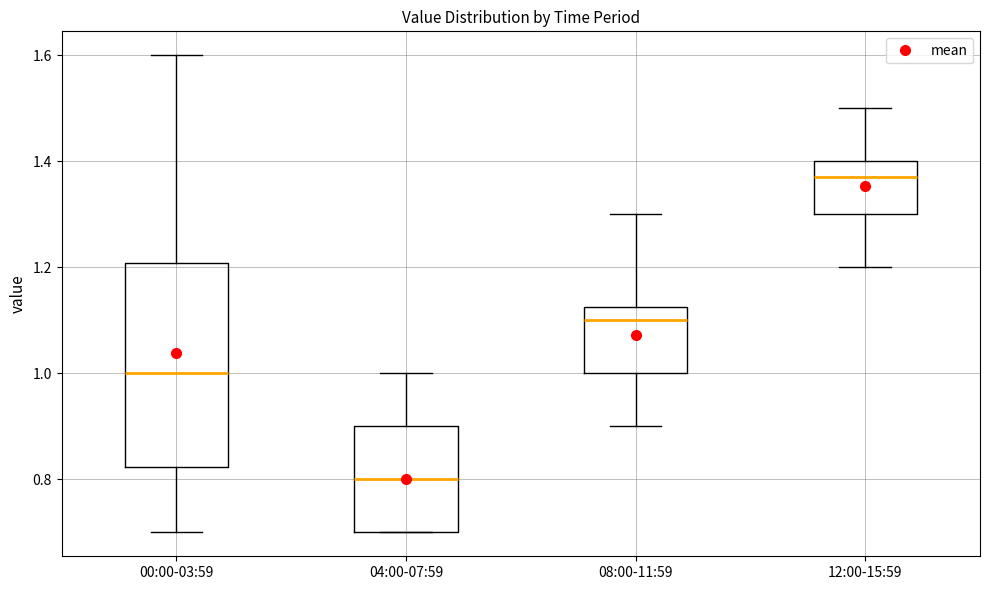

Reading left to right, read every box against the y-axis: the position of its median line, the range the box covers, and the ends of its whiskers. The values are not printed on the chart, so give them approximately, as read against the axis.

00:00-03:59: median 1.00, box 0.82 to 1.20, whiskers 0.70 to 1.60
04:00-07:59: median 0.80, box 0.70 to 0.90, whiskers 0.70 to 1.00
08:00-11:59: median 1.10, box 1.00 to 1.12, whiskers 0.90 to 1.30
12:00-15:59: median 1.38, box 1.30 to 1.40, whiskers 1.20 to 1.50